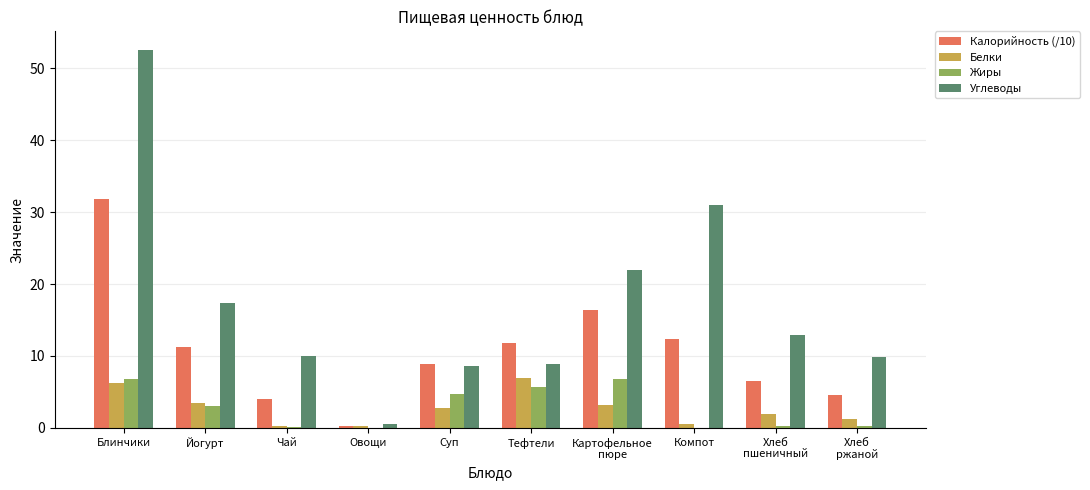

Which series has the largest total across all categories?

Углеводы